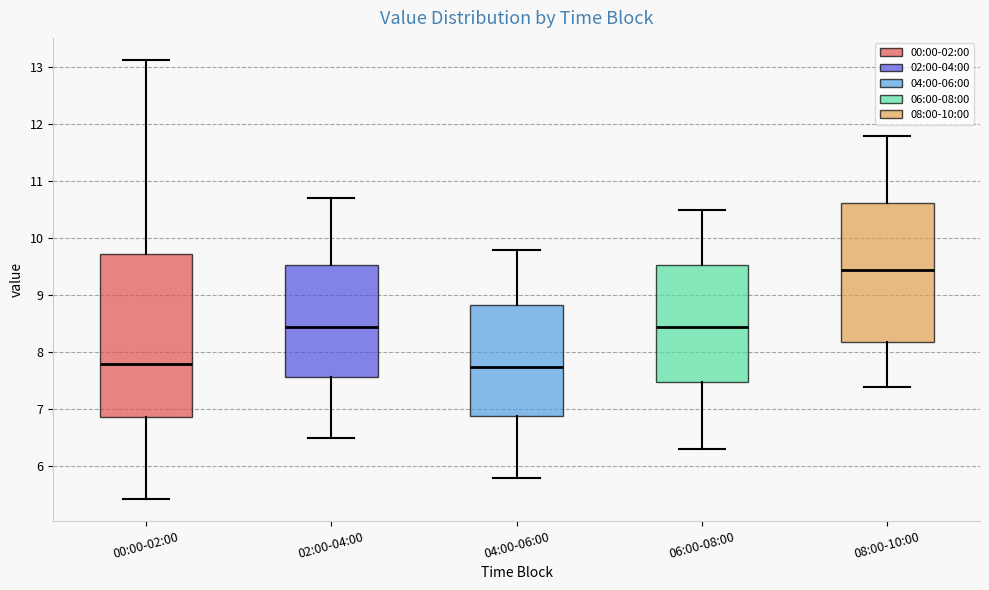

Reading left to right, transcribe this box plot: for each box, give where its median line is, the range the box spans, and where its two whiskers end, as read against the y-axis. The values are not printed on the chart, so give them approximately, as read against the axis.

00:00-02:00: median 7.8, box 6.9 to 9.7, whiskers 5.4 to 13.1
02:00-04:00: median 8.5, box 7.6 to 9.5, whiskers 6.5 to 10.7
04:00-06:00: median 7.8, box 6.9 to 8.8, whiskers 5.8 to 9.8
06:00-08:00: median 8.5, box 7.5 to 9.5, whiskers 6.3 to 10.5
08:00-10:00: median 9.5, box 8.2 to 10.6, whiskers 7.4 to 11.8